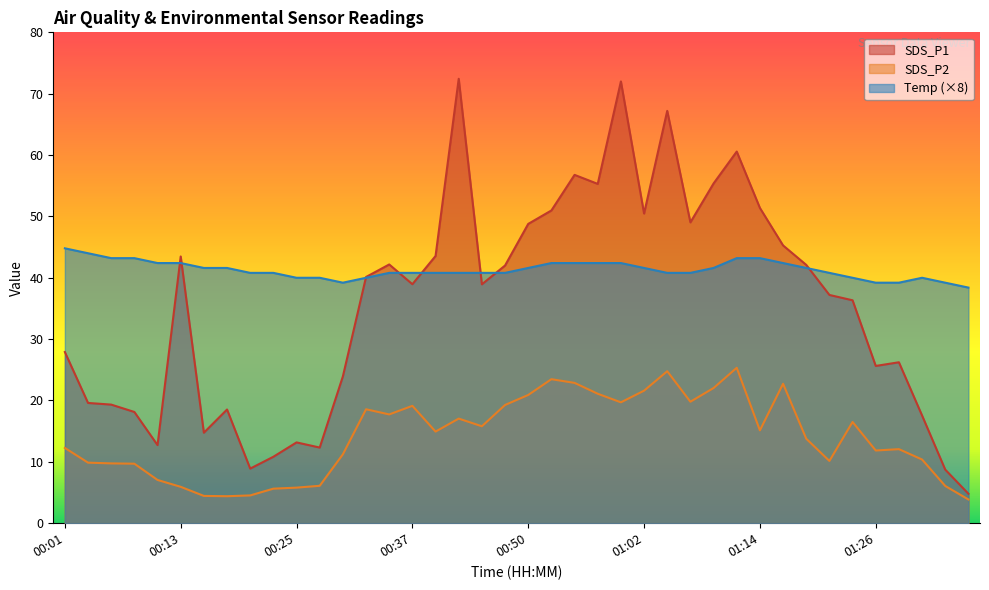

The value of Temp at 01:29 is 9.0. True or false?

False